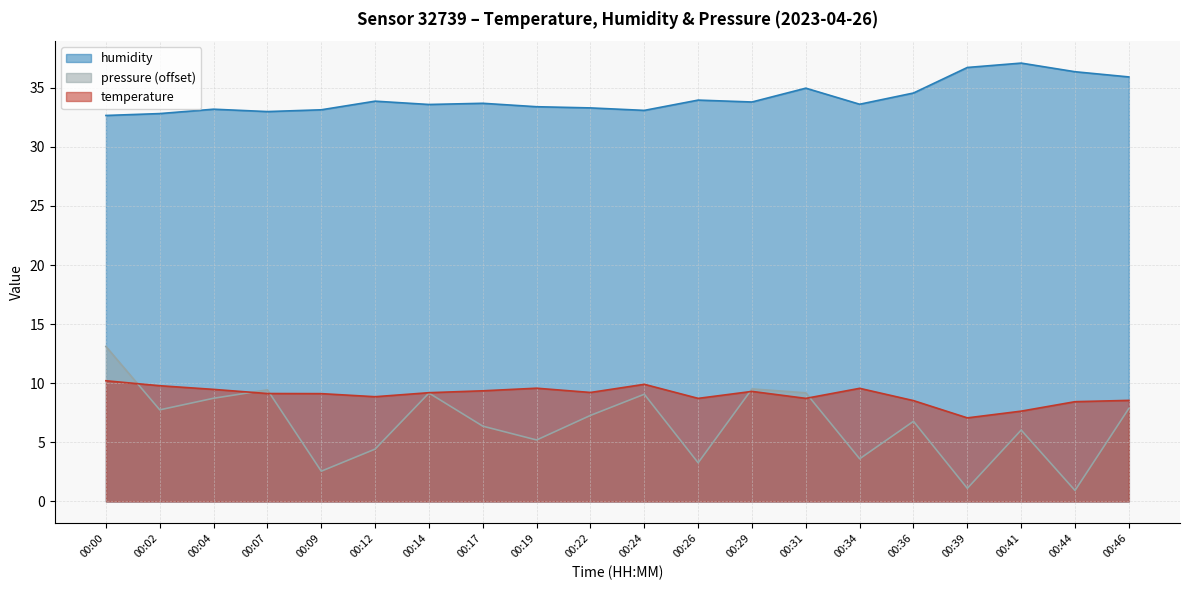

True or false: temperature and humidity cross at least once.

False